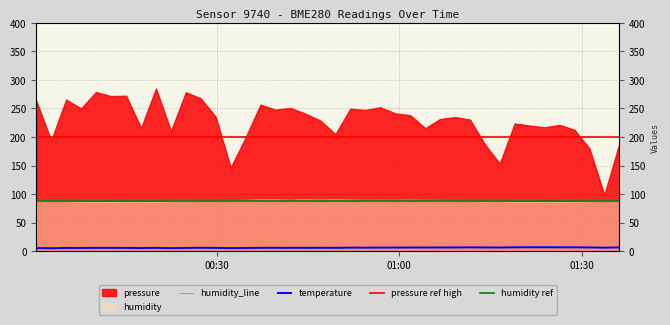

What is the minimum value shown in the chart?

5.0